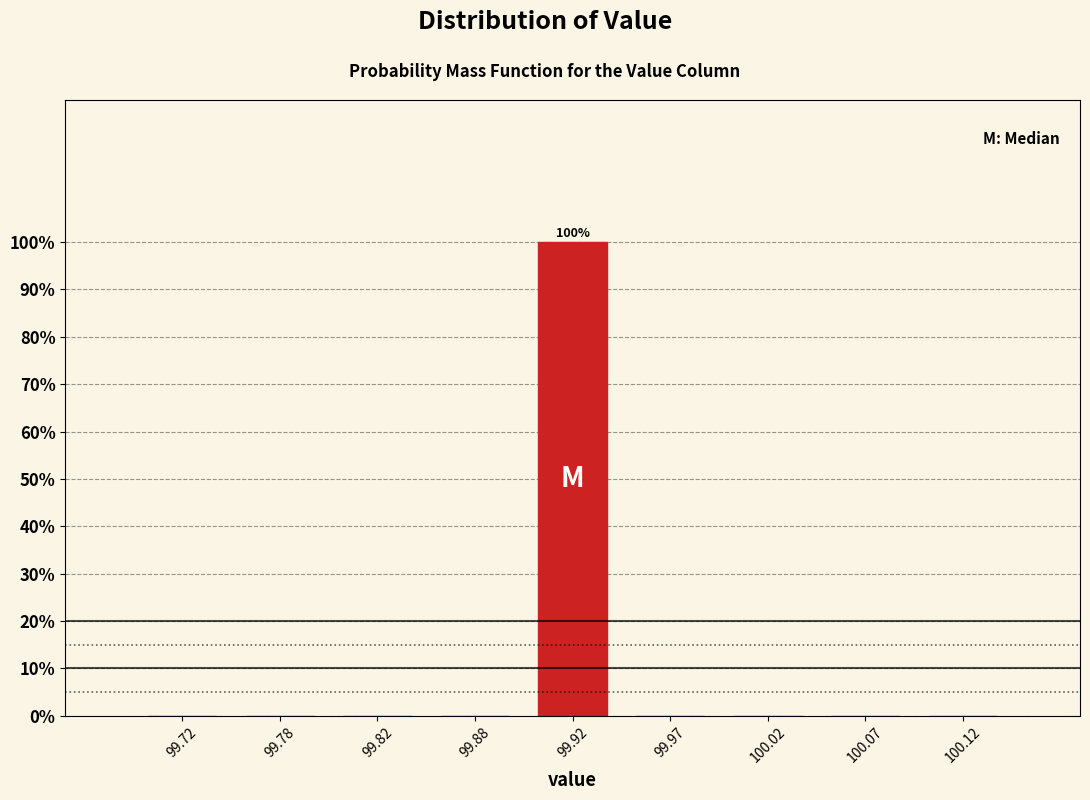

Over which range of the x-axis is the bar tallest?

99.90 to 99.95